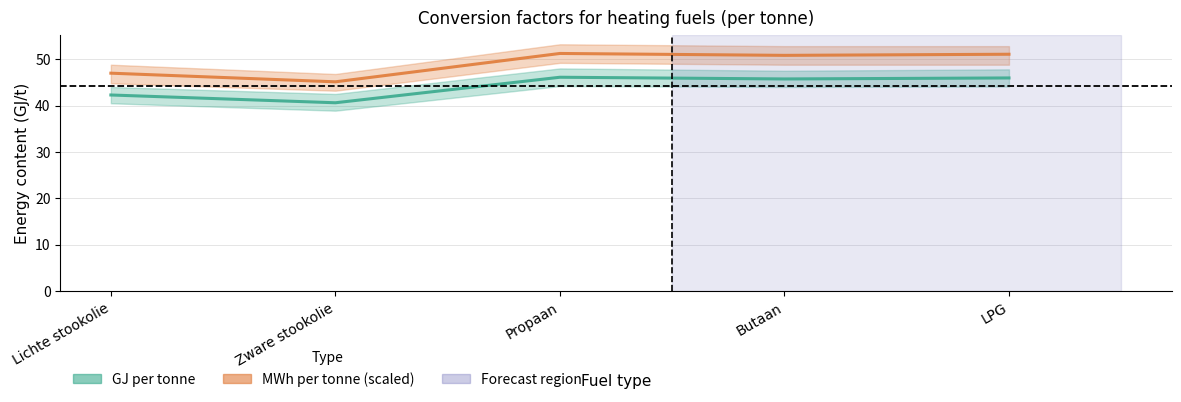

The GJ per tonne (heating fuels) series shows 25.9 at LPG. True or false?

False